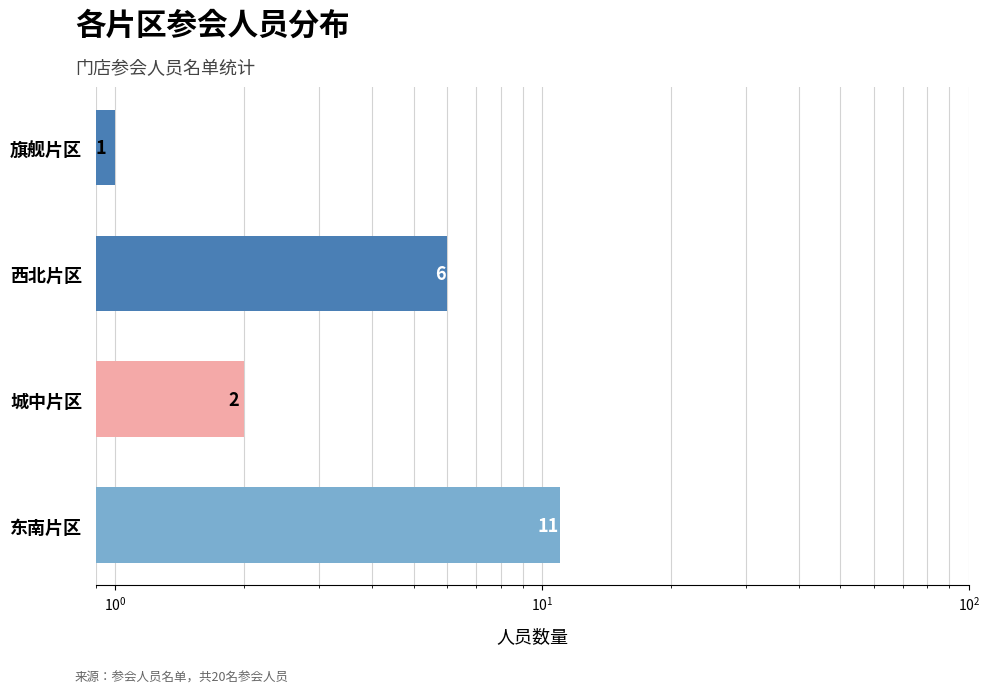

What is the sum of all values?

20